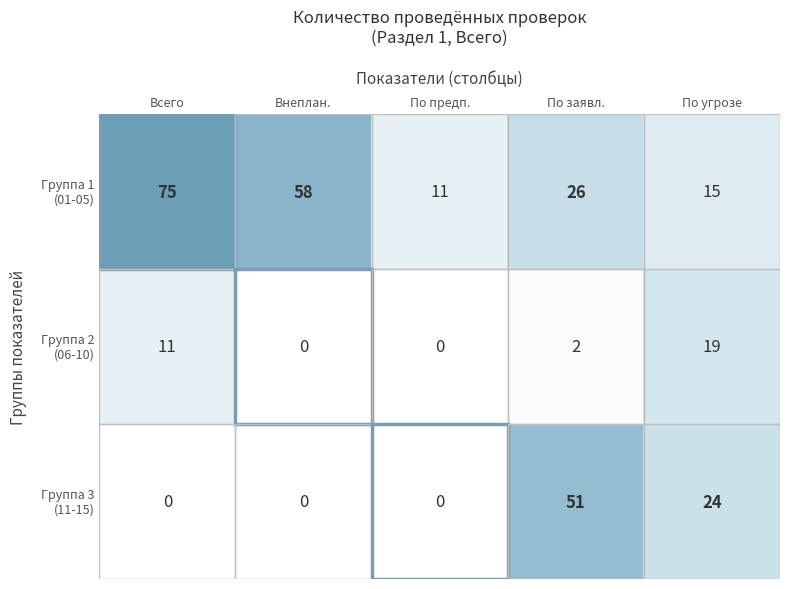

What is the difference between the highest and lowest values at По заявл.?

49